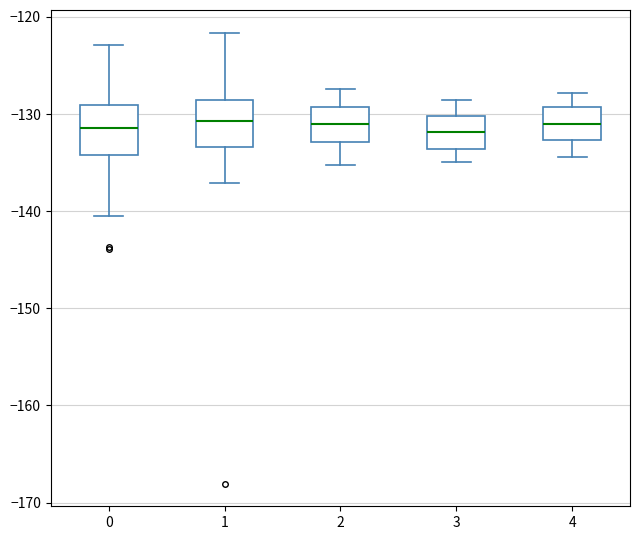

Where does the lower whisker of the box at x = 0 end on the y-axis? The values are not printed on the chart, so give them approximately, as read against the axis.

-141